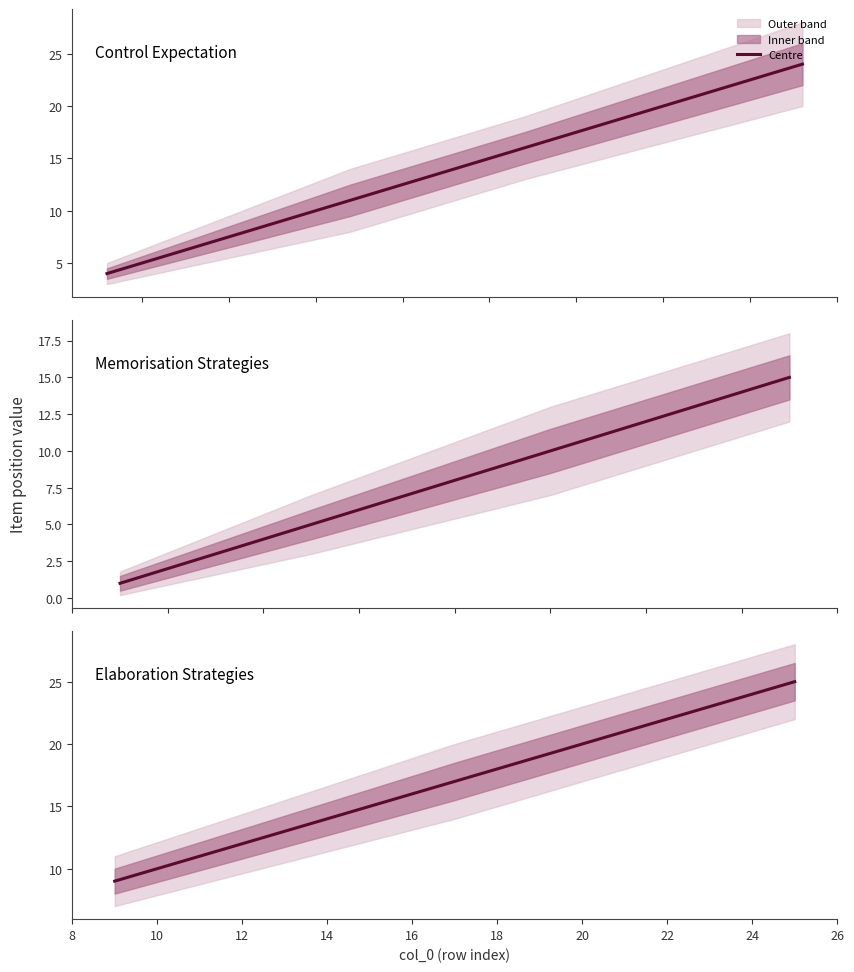

Which series has the largest total across all categories?

Elaboration Strategies